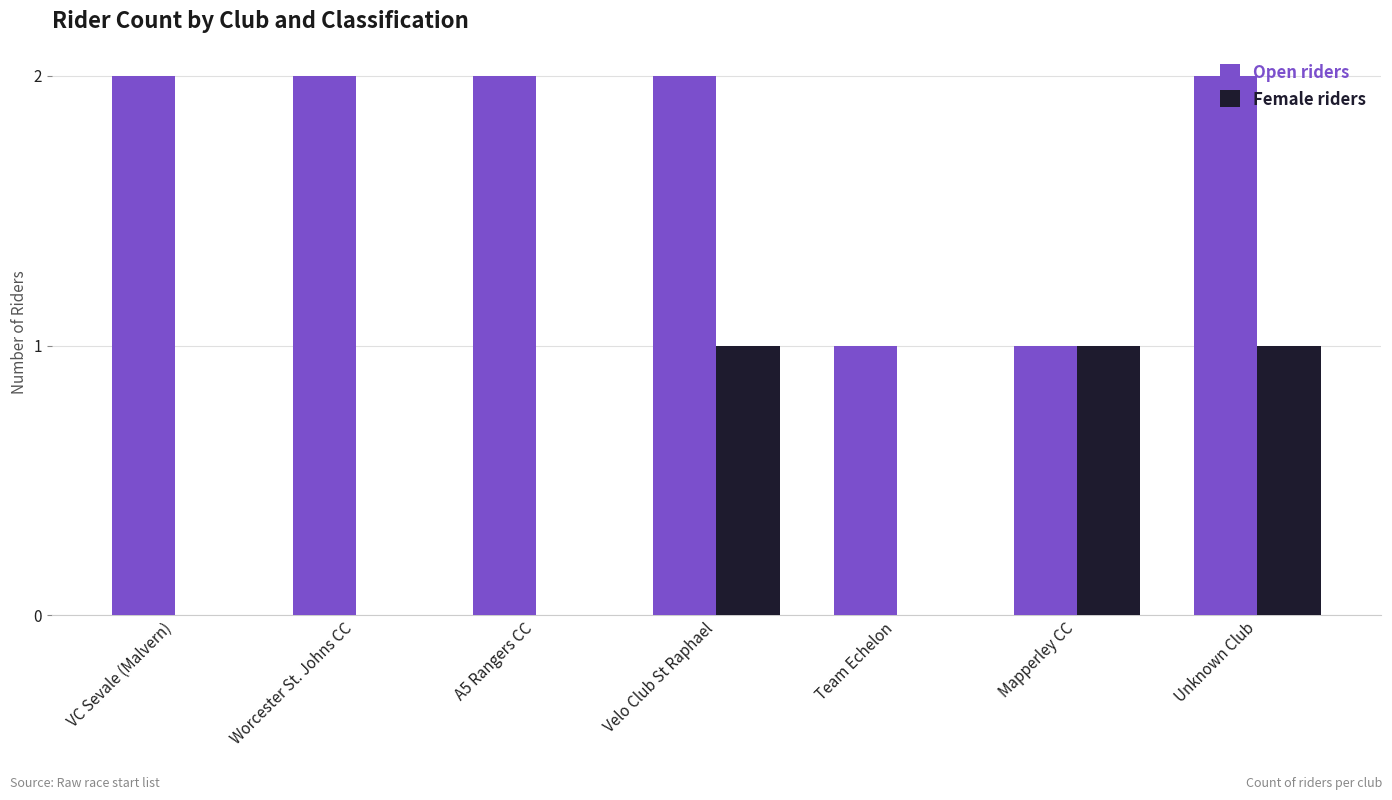

Reading left to right, extract all data points from this chart.

Open riders: VC Sevale (Malvern)=2	Worcester St. Johns CC=2	A5 Rangers CC=2	Velo Club St Raphael=2	Team Echelon=1	Mapperley CC=1	Unknown Club=2
Female riders: VC Sevale (Malvern)=0	Worcester St. Johns CC=0	A5 Rangers CC=0	Velo Club St Raphael=1	Team Echelon=0	Mapperley CC=1	Unknown Club=1